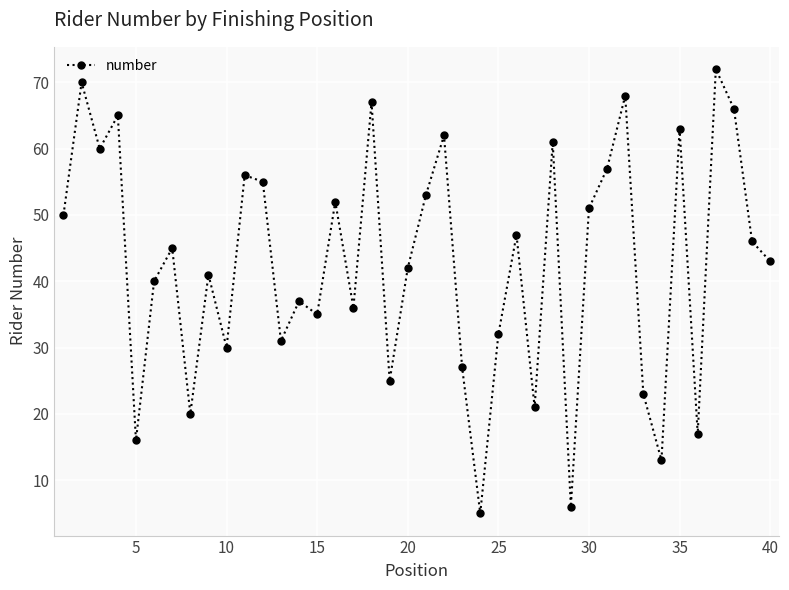

What is the minimum value shown in the chart?

5